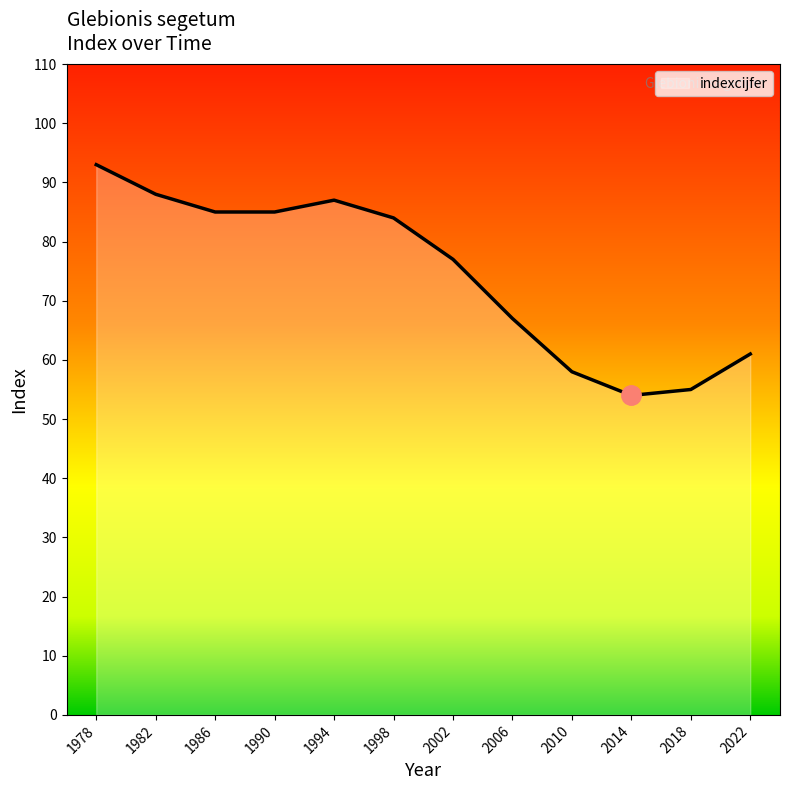

What is the difference between the second highest and minimum values?

34